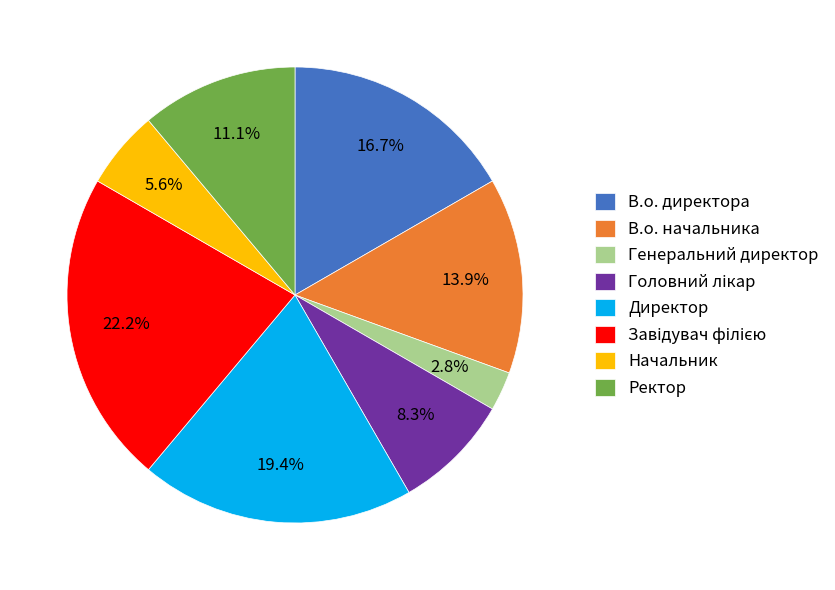

To the nearest percent, what is the difference between the Ректор and В.о. начальника slice percentages?

3%